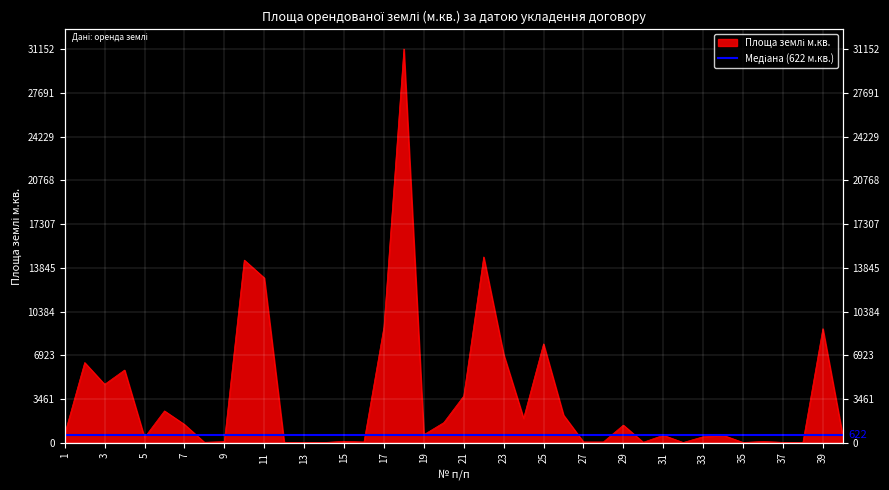

The chart shows a value of 3384 at 10. True or false?

False